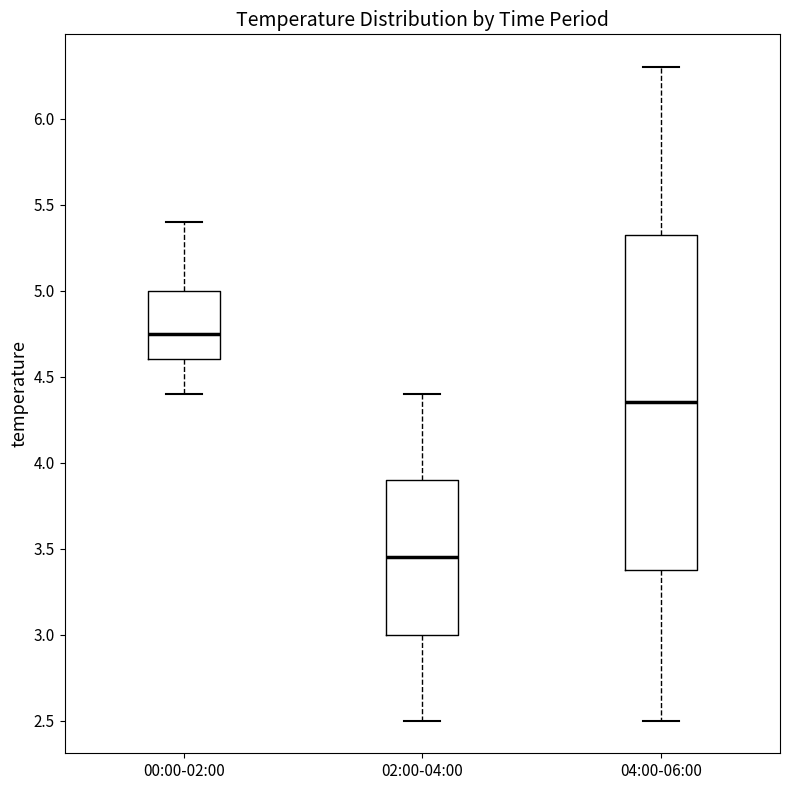

Reading left to right, read every box against the y-axis: the position of its median line, the range the box covers, and the ends of its whiskers. The values are not printed on the chart, so give them approximately, as read against the axis.

00:00-02:00: median 4.75, box 4.60 to 5.00, whiskers 4.40 to 5.40
02:00-04:00: median 3.45, box 3.00 to 3.90, whiskers 2.50 to 4.40
04:00-06:00: median 4.35, box 3.40 to 5.35, whiskers 2.50 to 6.30